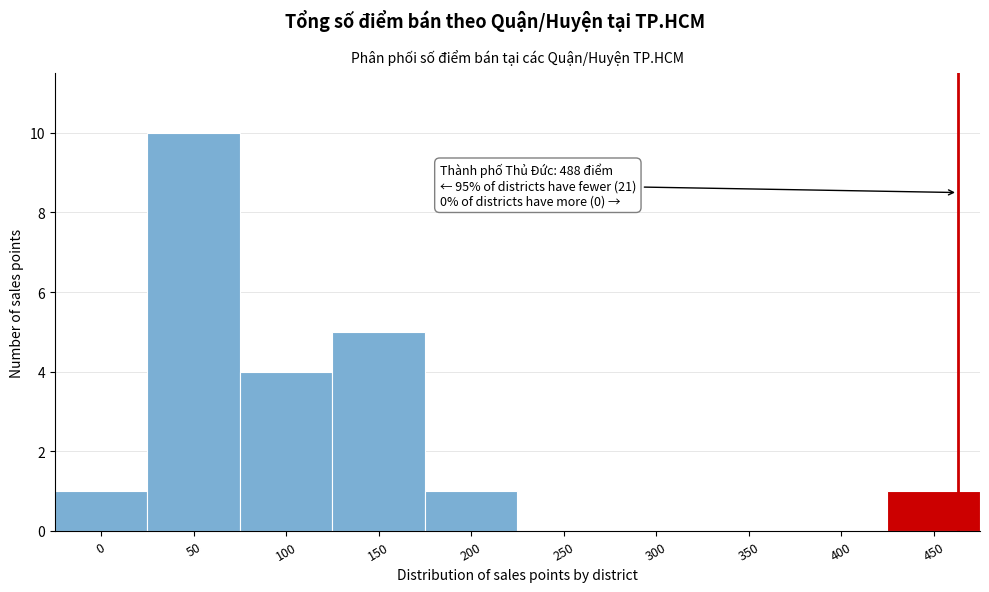

Reading left to right, transcribe all the data shown in this chart.

0=1	50=10	100=4	150=5	200=1	250=0	300=0	350=0	400=0	450=1